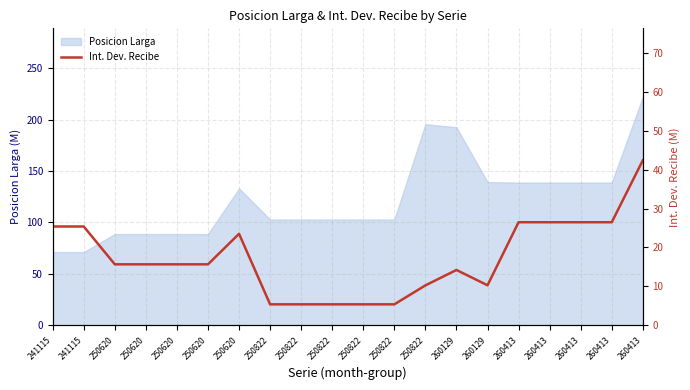

Reading left to right, list all the values displayed in this chart.

241115=25.4	241115=25.4	250620=15.7	250620=15.7	250620=15.7	250620=15.7	250620=23.5	250822=5.4	250822=5.4	250822=5.4	250822=5.4	250822=5.4	250822=10.3	260129=14.2	260129=10.3	260413=26.5	260413=26.5	260413=26.5	260413=26.5	260413=42.4